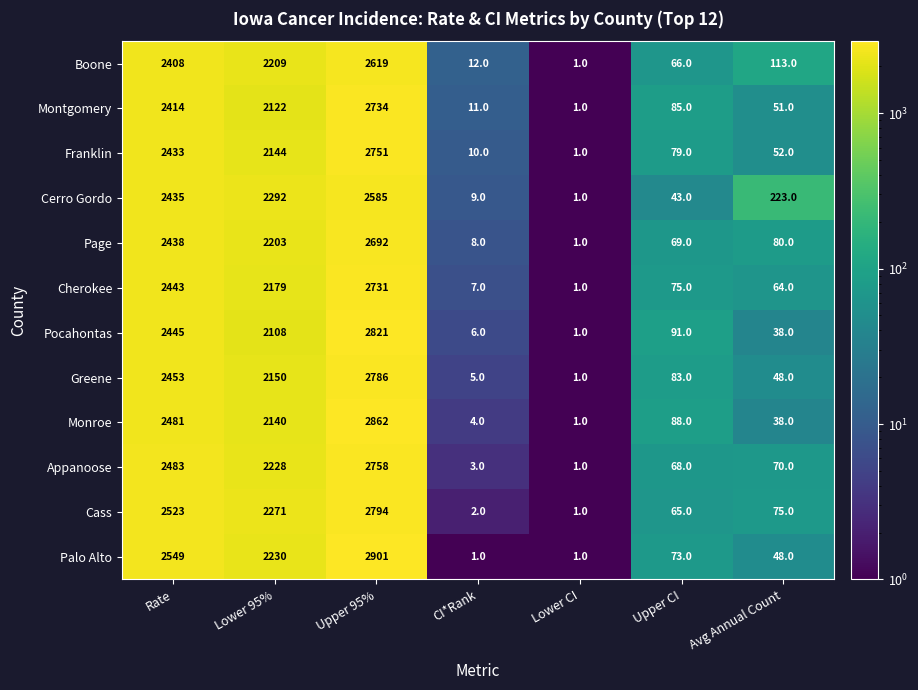

What is the average value of the Appanoose series?

1087